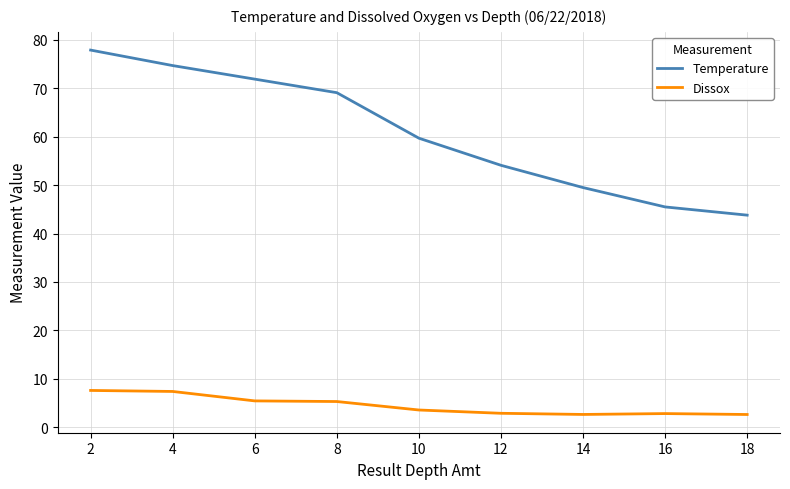

Which series has the widest spread of values?

Temperature